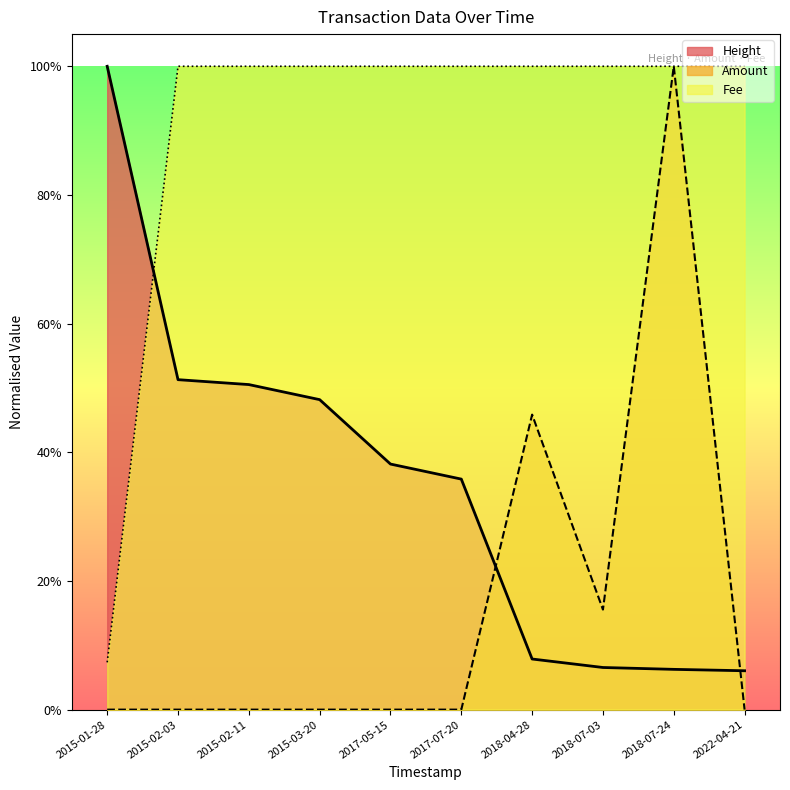

At which category is the sum across all series the highest?

2018-07-24